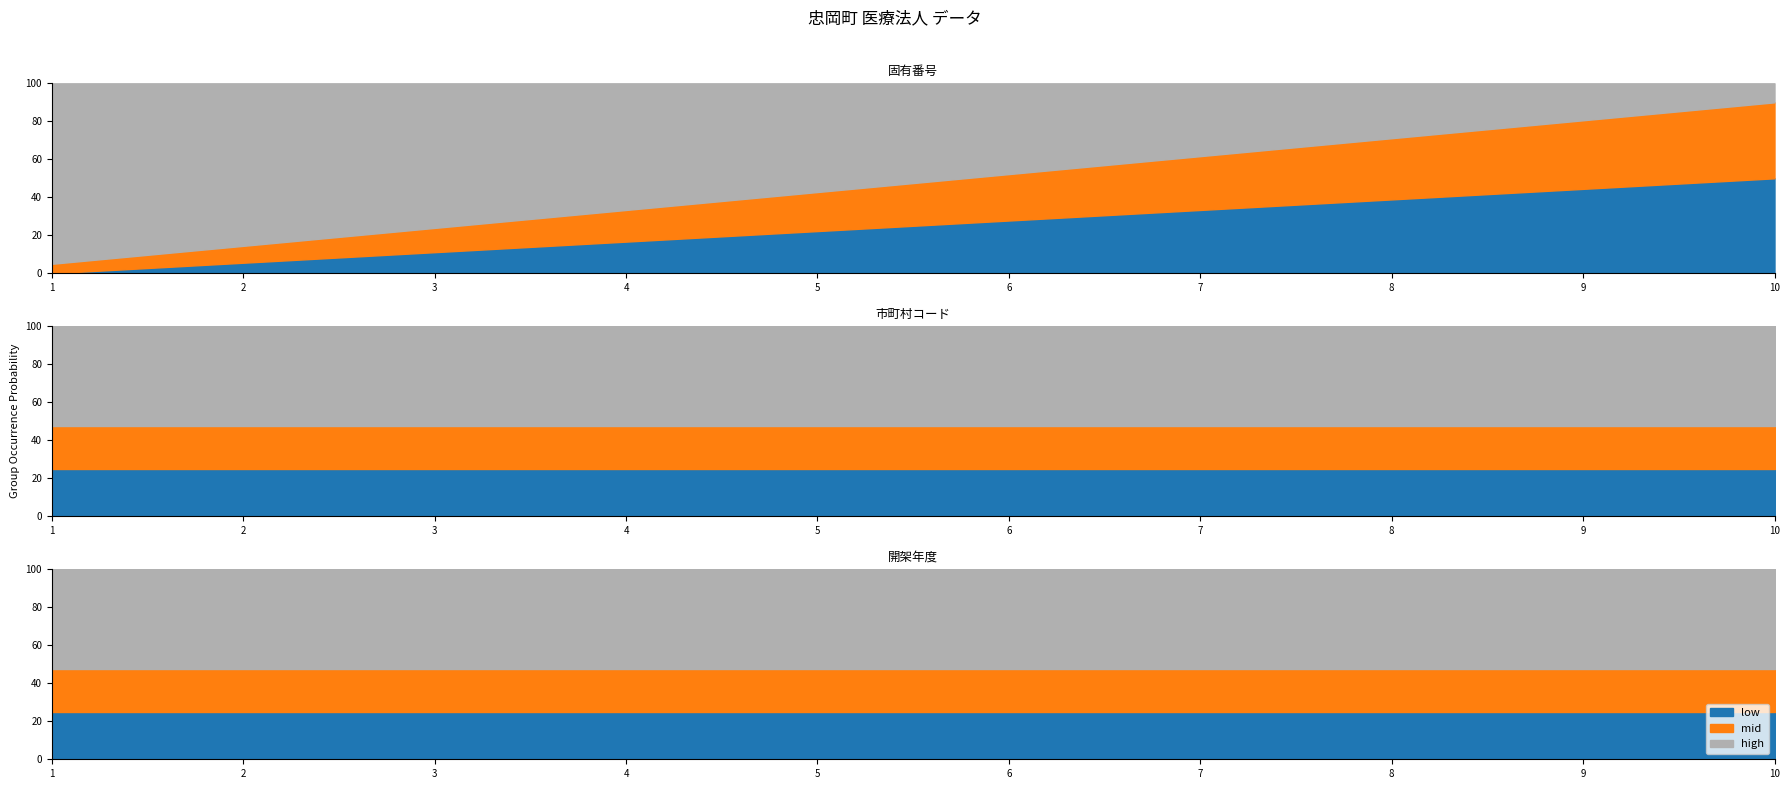

What is the value of the 固有番号 point at the 7th from the left?

7